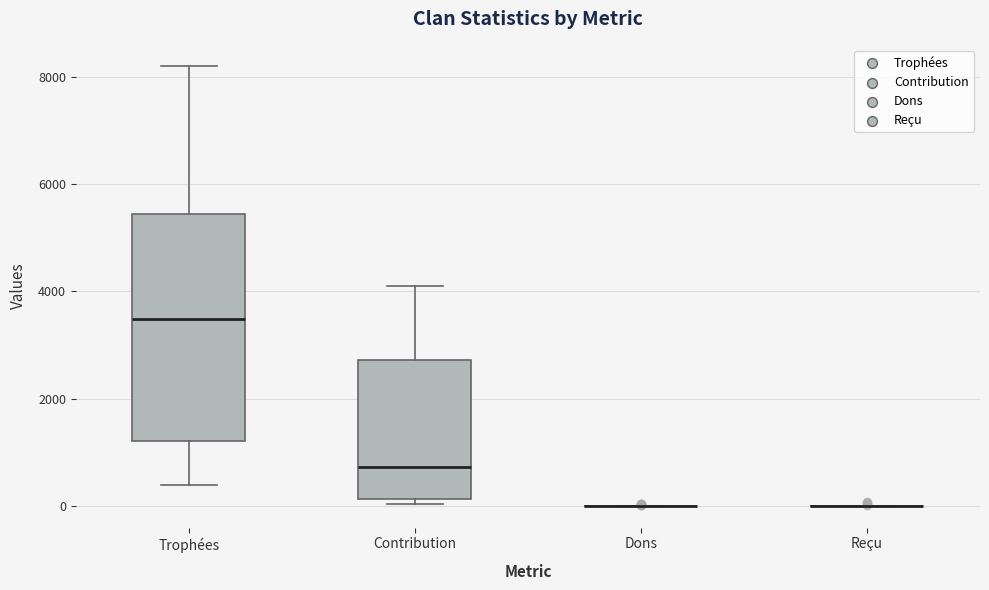

Where does the median line of the box for Contribution sit on the y-axis? The values are not printed on the chart, so give them approximately, as read against the axis.

800